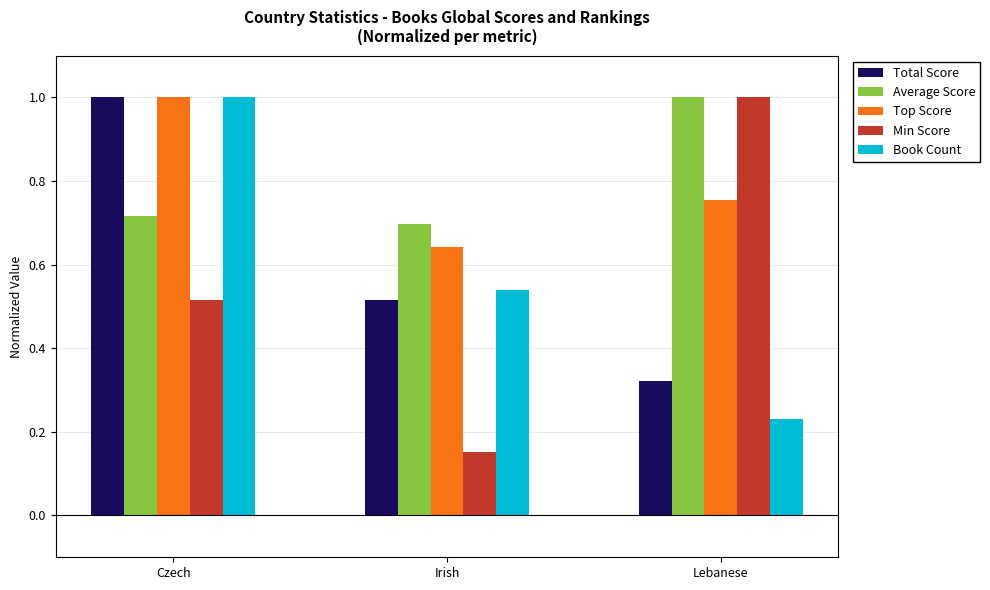

What is the label of the 1st bar from the left?

Czech